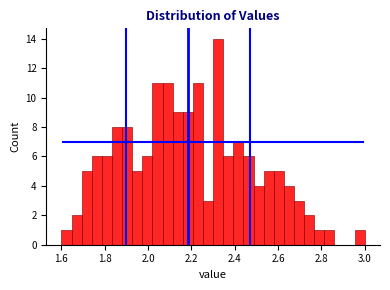

Read against the x-axis, roughly where is the centre of the tallest bar?

2.32